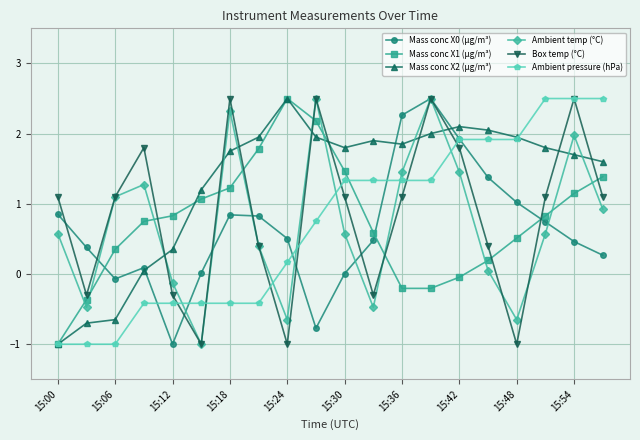

What is the minimum value shown in the chart?

-1.0